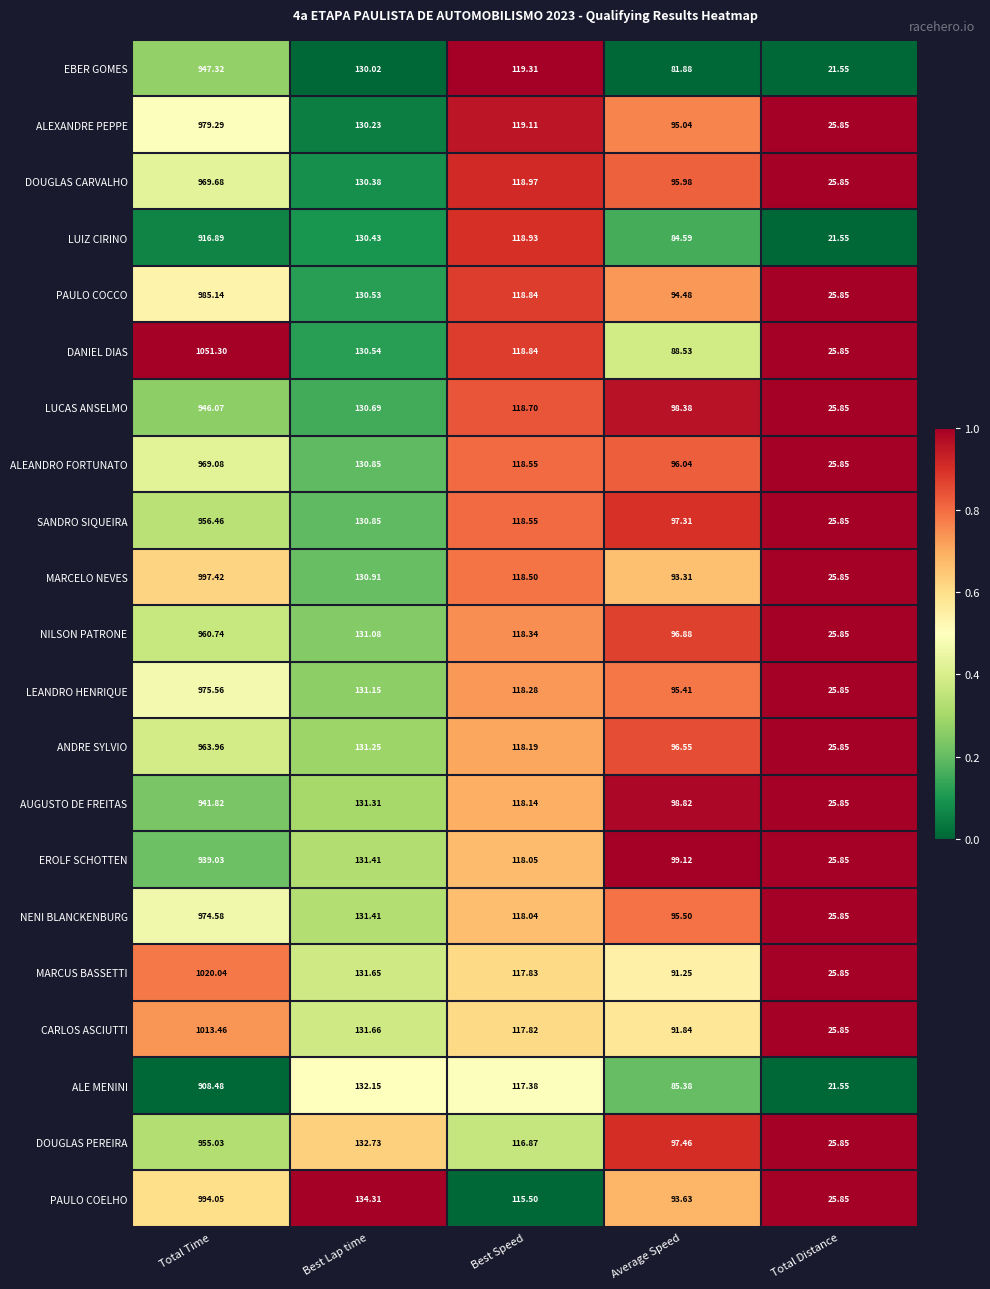

Which series has the largest total across all categories?

DANIEL DIAS